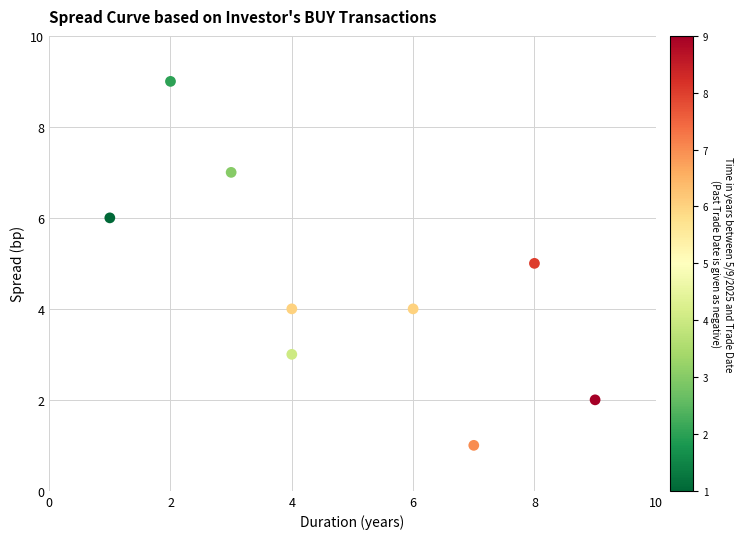

What is the average X value?

5